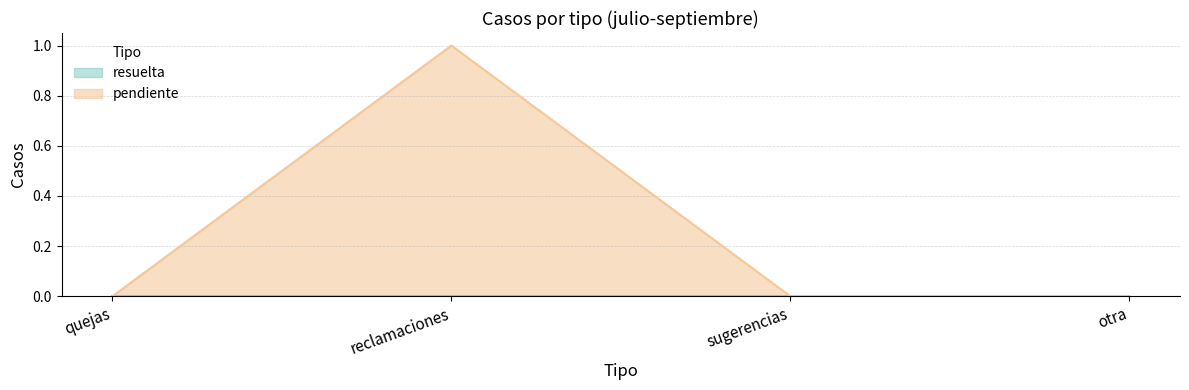

Rank the categories by value from lowest to highest.

quejas, sugerencias, otra, reclamaciones